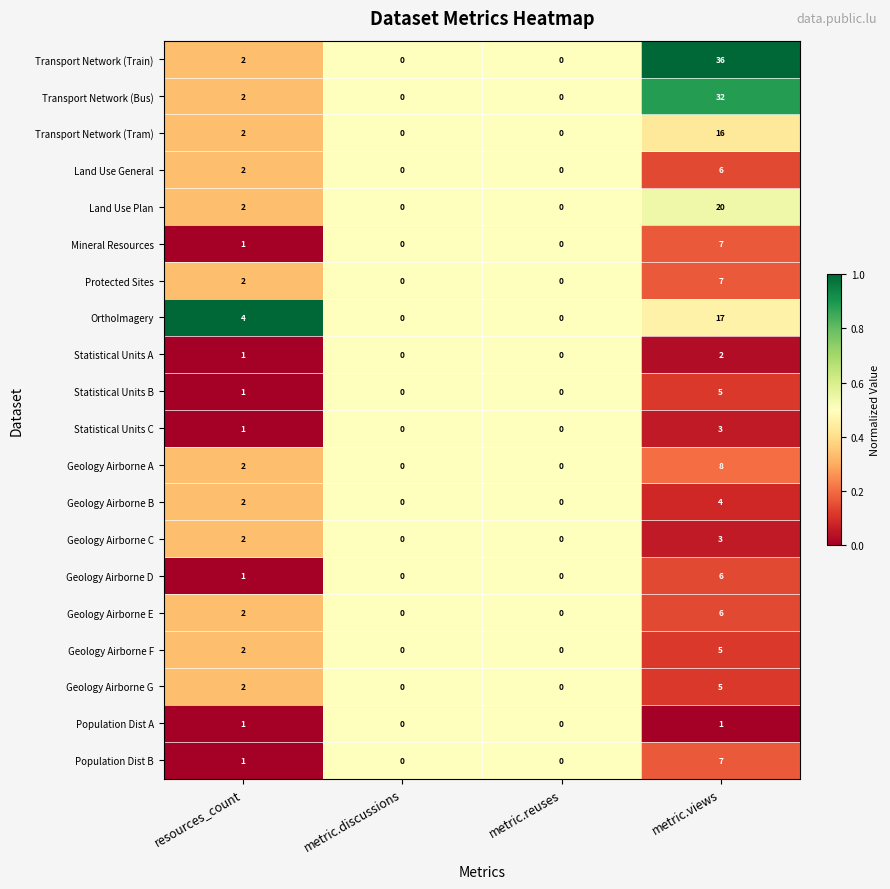

What is the average value of the Transport Network (Train) series?

10